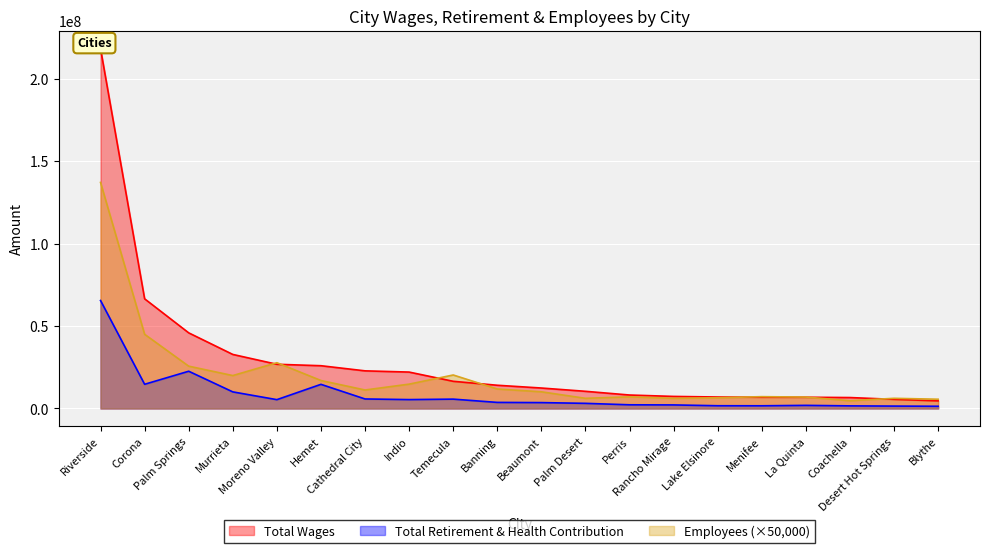

True or false: Total Retirement & Health Contribution has more than 0 interior local peaks.

True